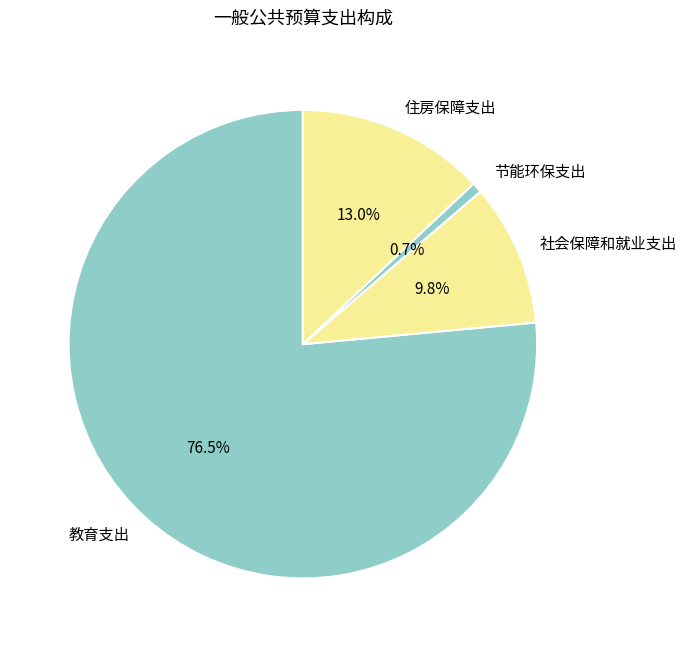

Which slice is the largest?

教育支出